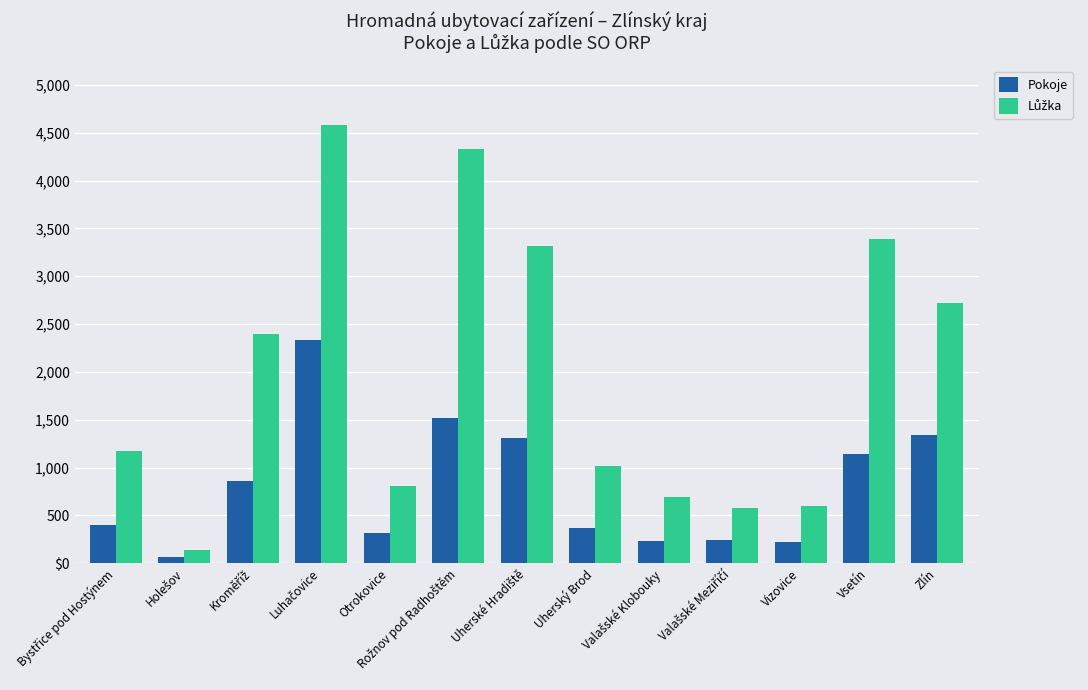

Which category has the lowest value across all series?

Holešov